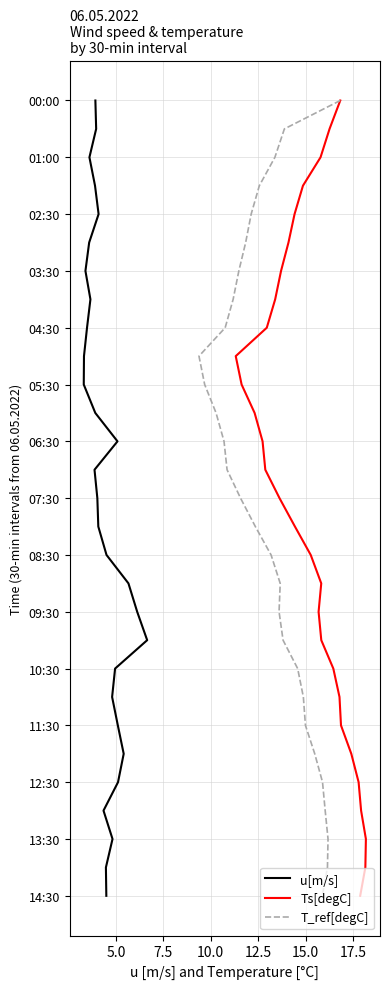

What are all the series names shown in the legend?

u[m/s], Ts[degC], T_ref[degC]